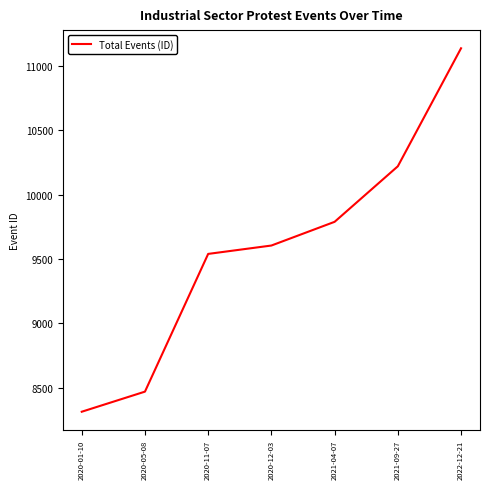

What is the sum of the values at 2020-11-07 and 2020-05-08?

18009